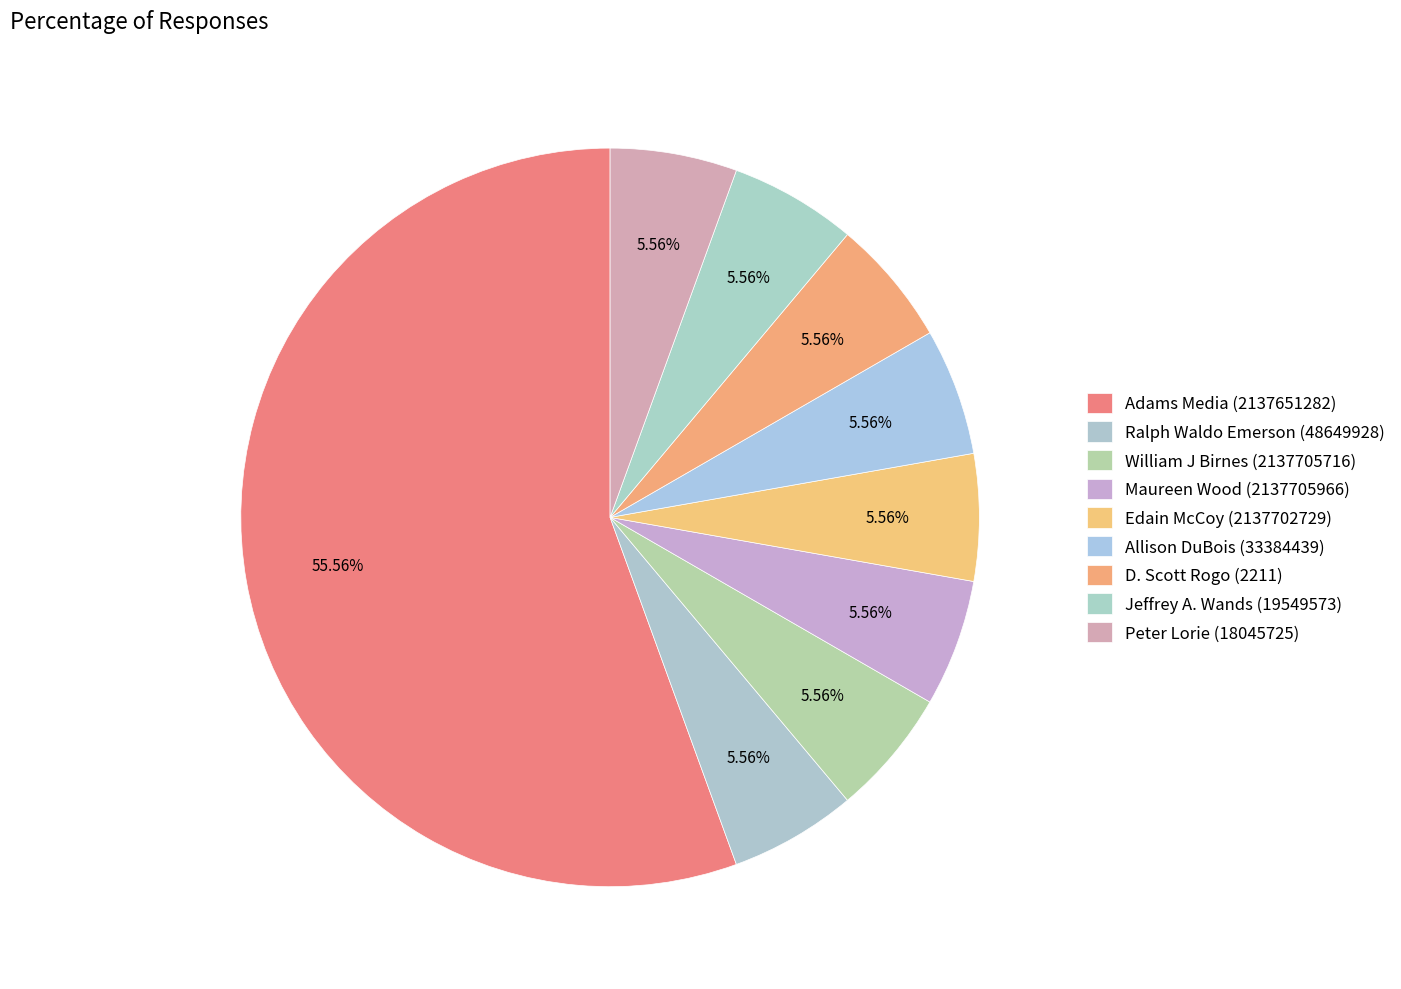

Which category accounts for the majority?

Adams Media (2137651282)